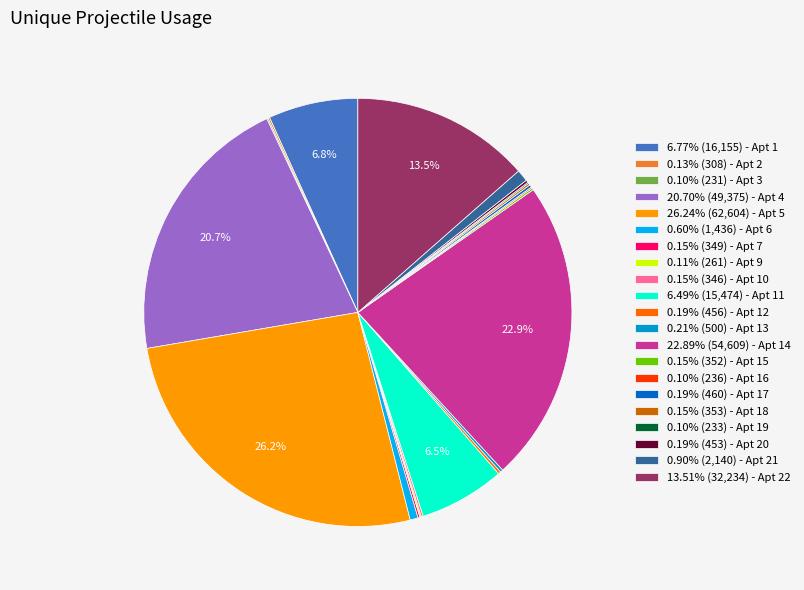

Is 0.60% (1,436) - Apt 6 the majority of the pie?

No